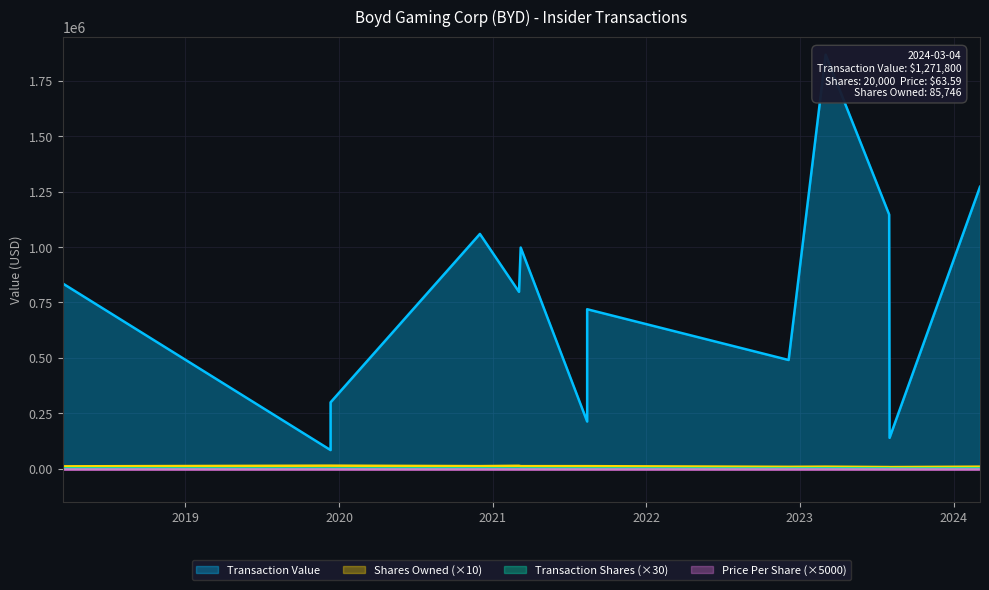

Where does the transactionShares series first go above 540?

2018-03-15